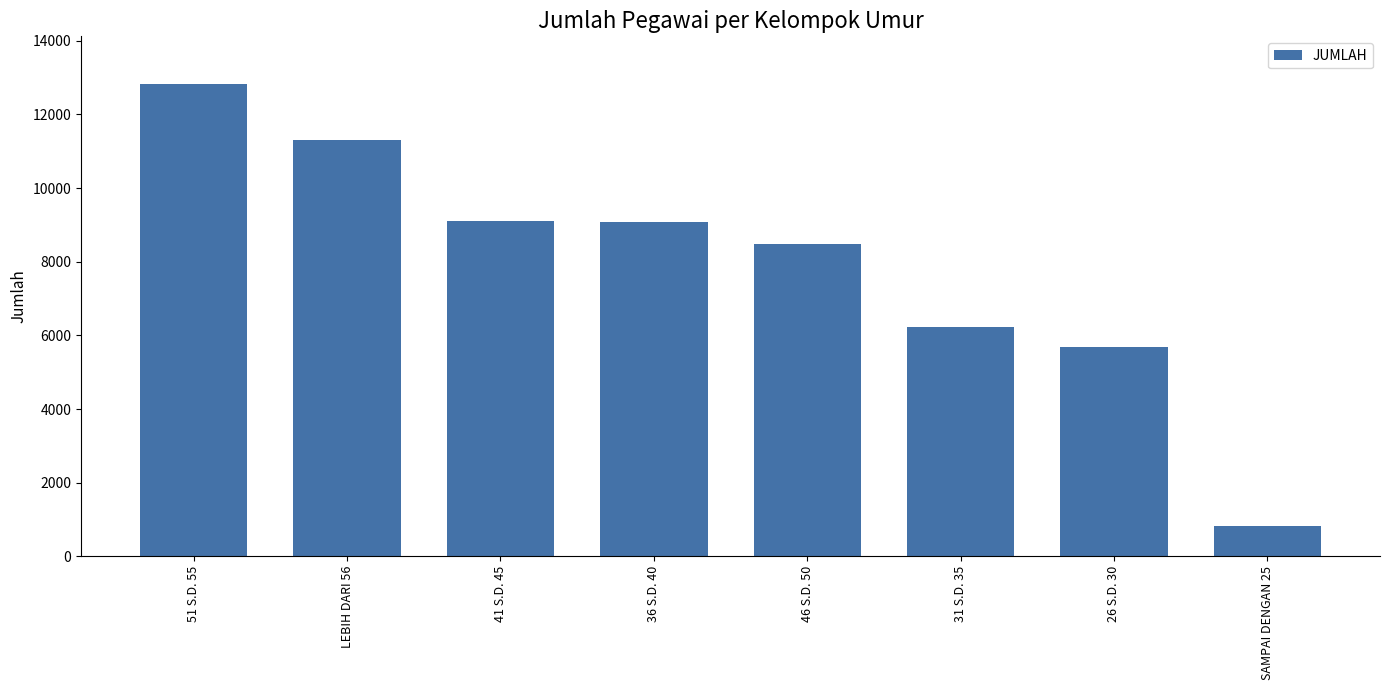

What is the value of the 7th bar from the left?

5682